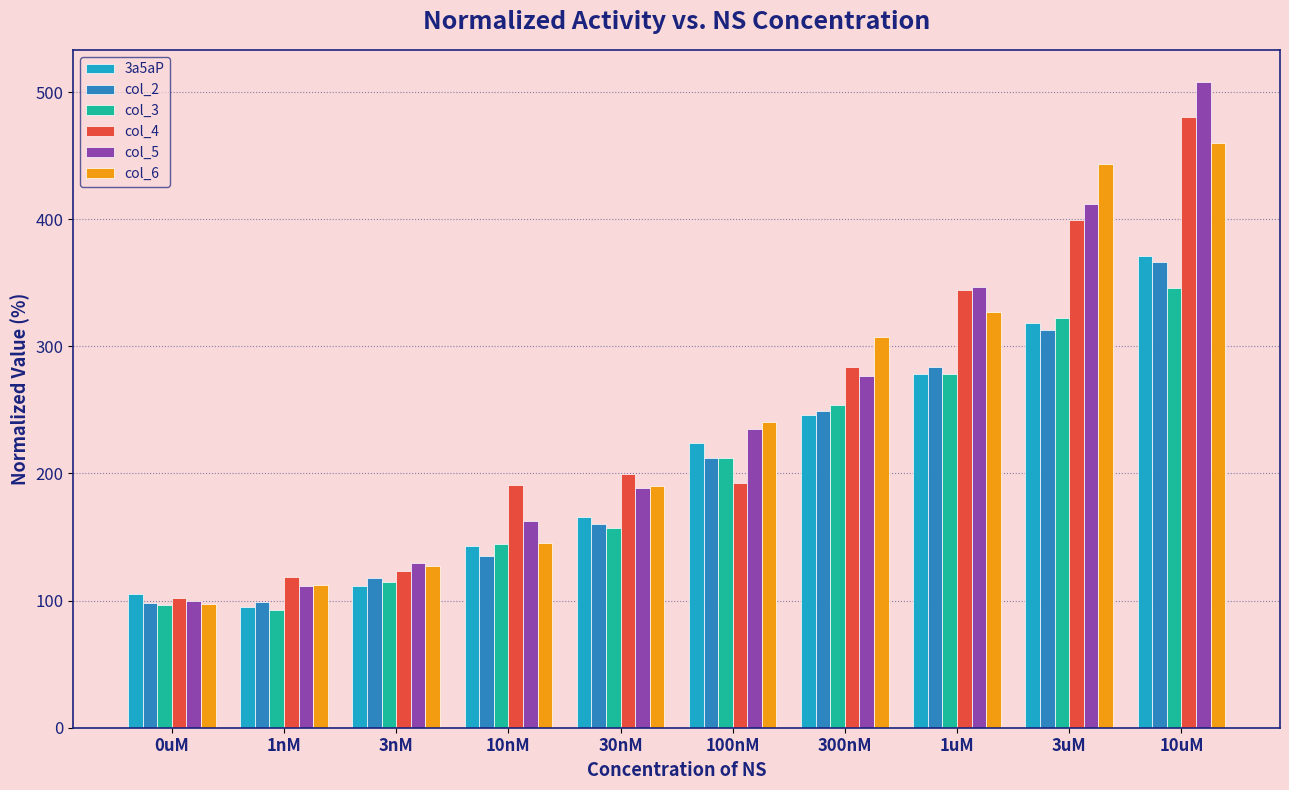

The col_6 series shows 86.6 at 100nM. True or false?

False